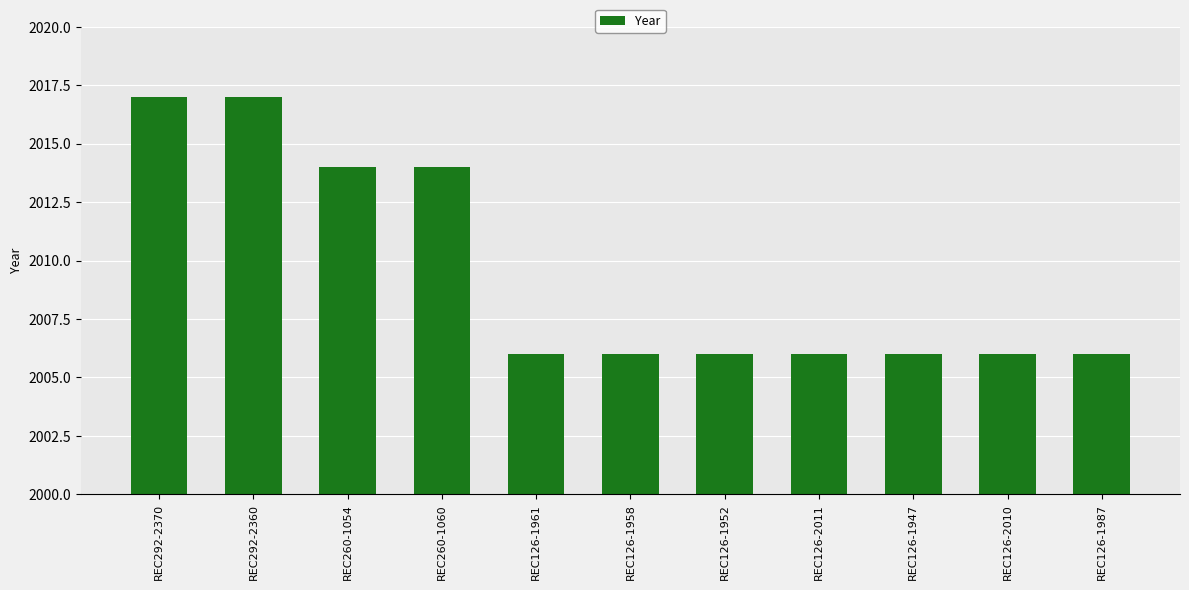

What is the label of the 11th bar from the right?

REC292-2370